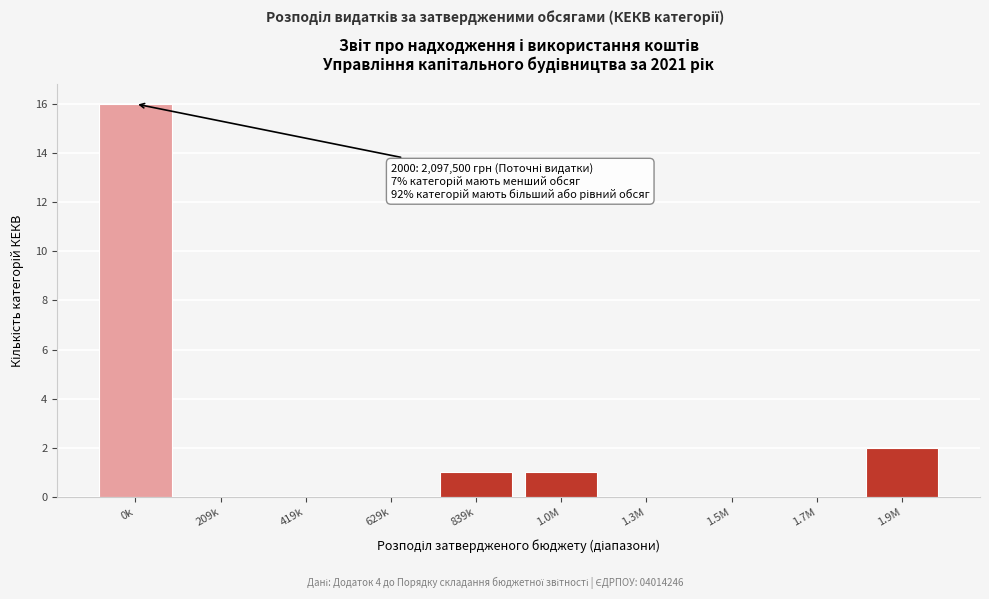

Reading left to right, what are all the values shown in this chart?

0k=16	209k=0	419k=0	629k=0	839k=1	1.0M=1	1.3M=0	1.5M=0	1.7M=0	1.9M=2